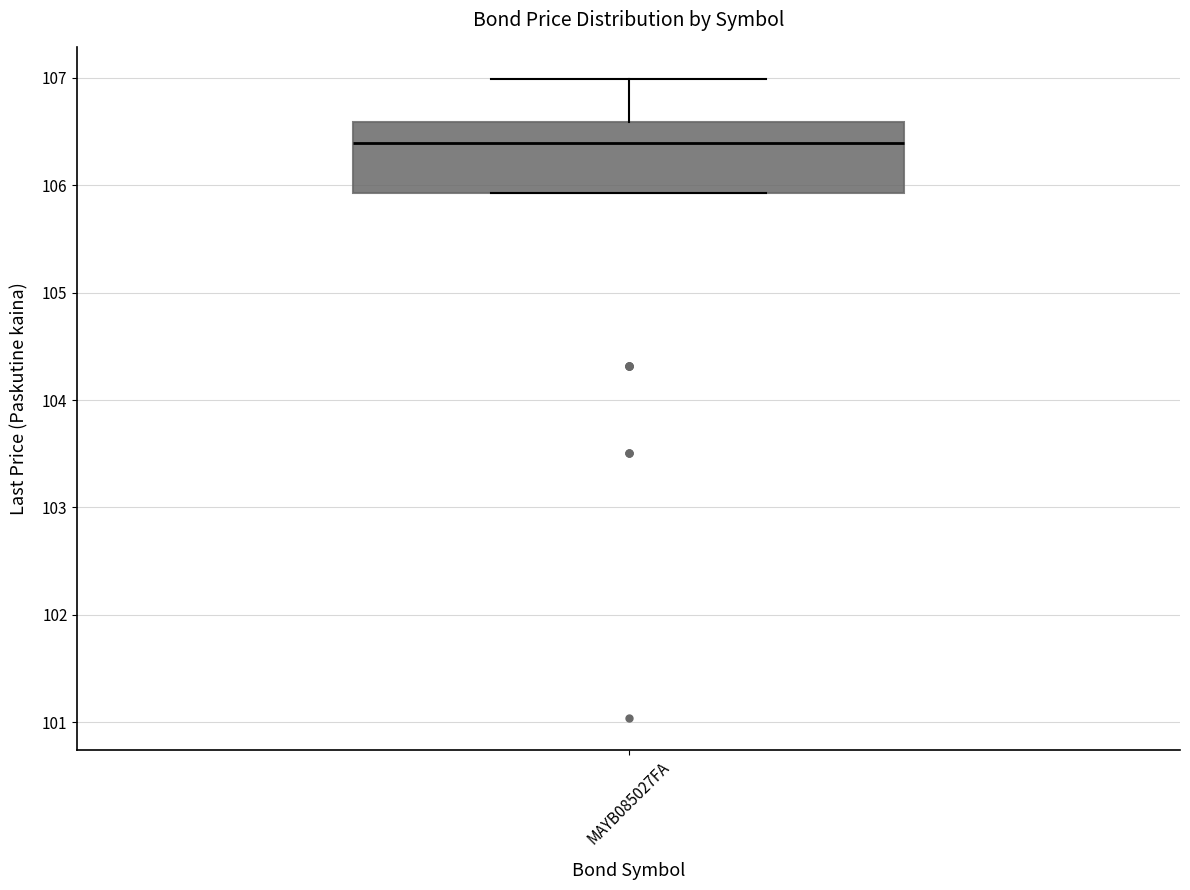

Where does the upper whisker of the box for MAYB085027FA end on the y-axis? The values are not printed on the chart, so give them approximately, as read against the axis.

107.0